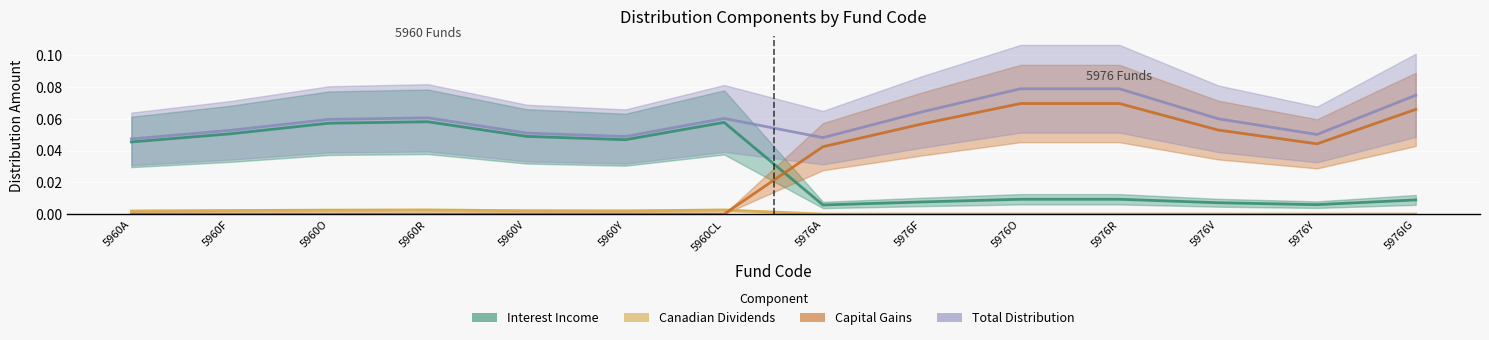

Is this an area chart (filled region under the line)?

No